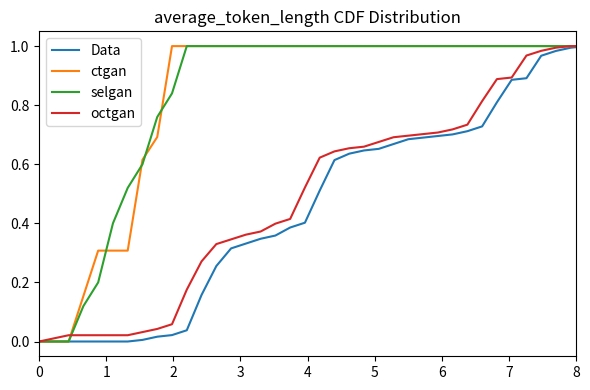

Does the chart display data point markers on the line(s)?

No